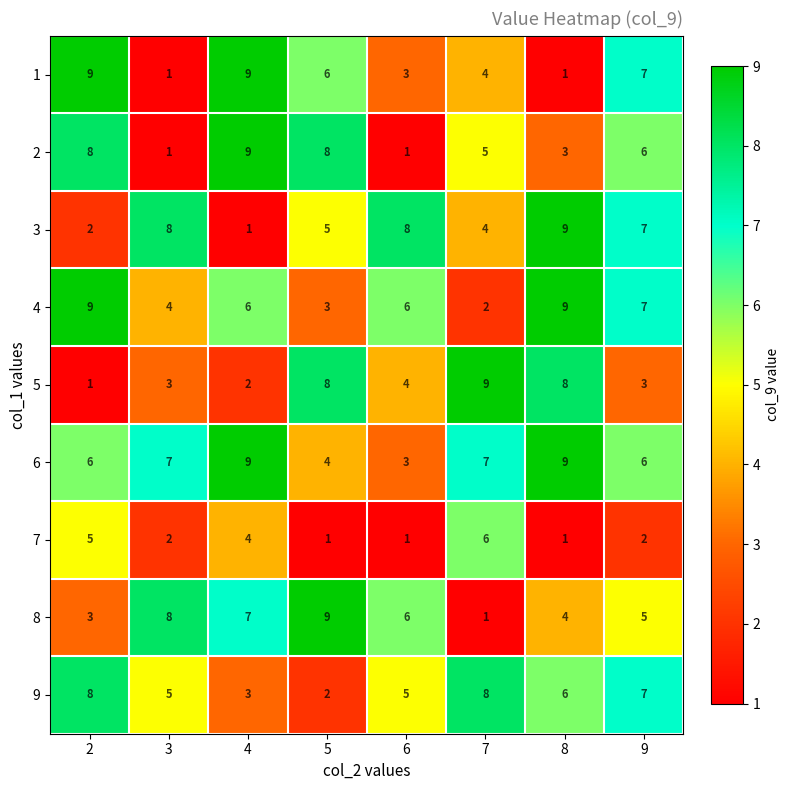

The 2 series shows 10 at 9. True or false?

False